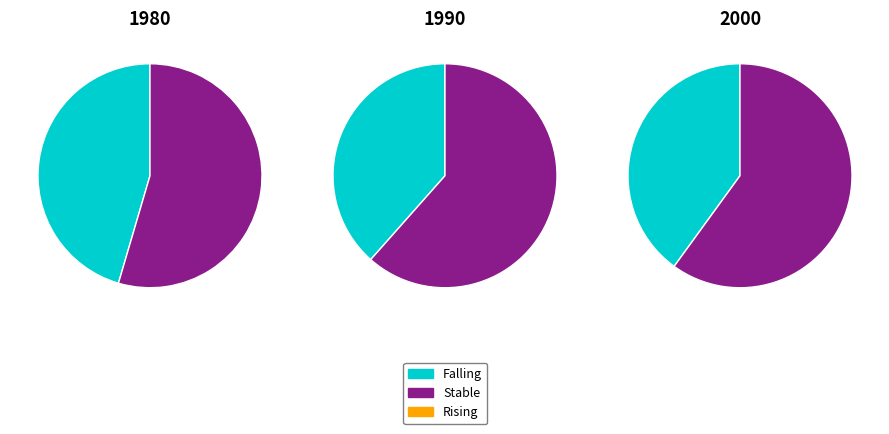

To the nearest percent, what percentage of the pie is rising?

3%